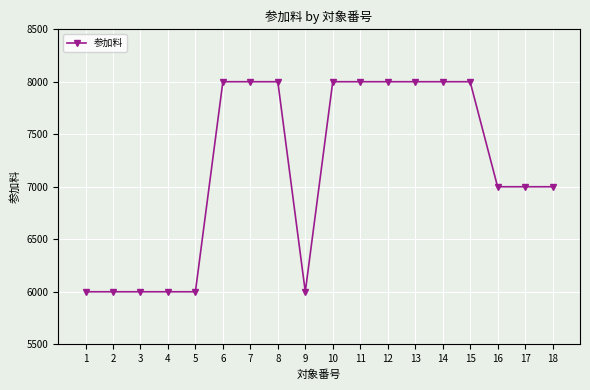

Count the number of data series in this chart.

1